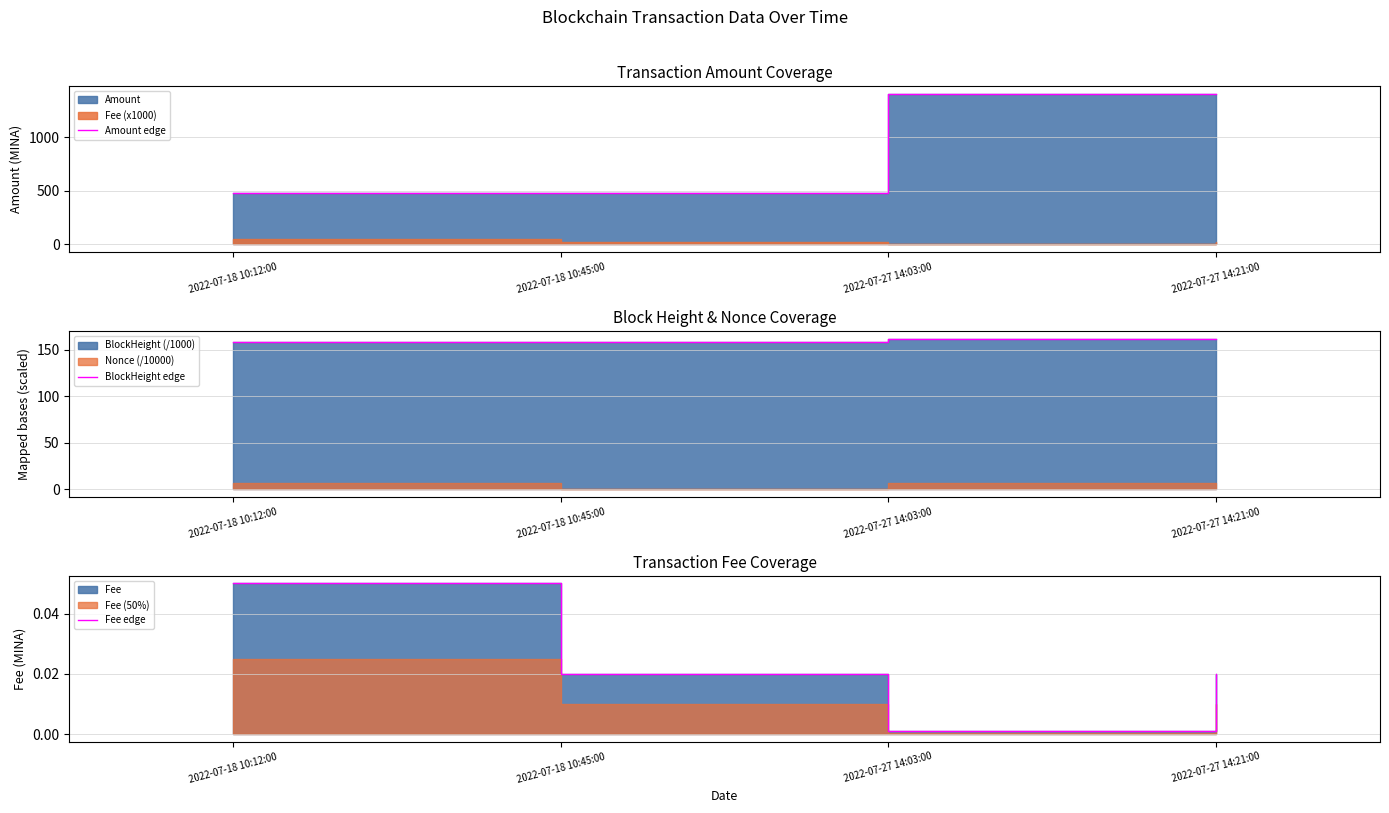

List the series in order of their overall mean, highest first.

Amount edge, BlockHeight edge, Fee edge